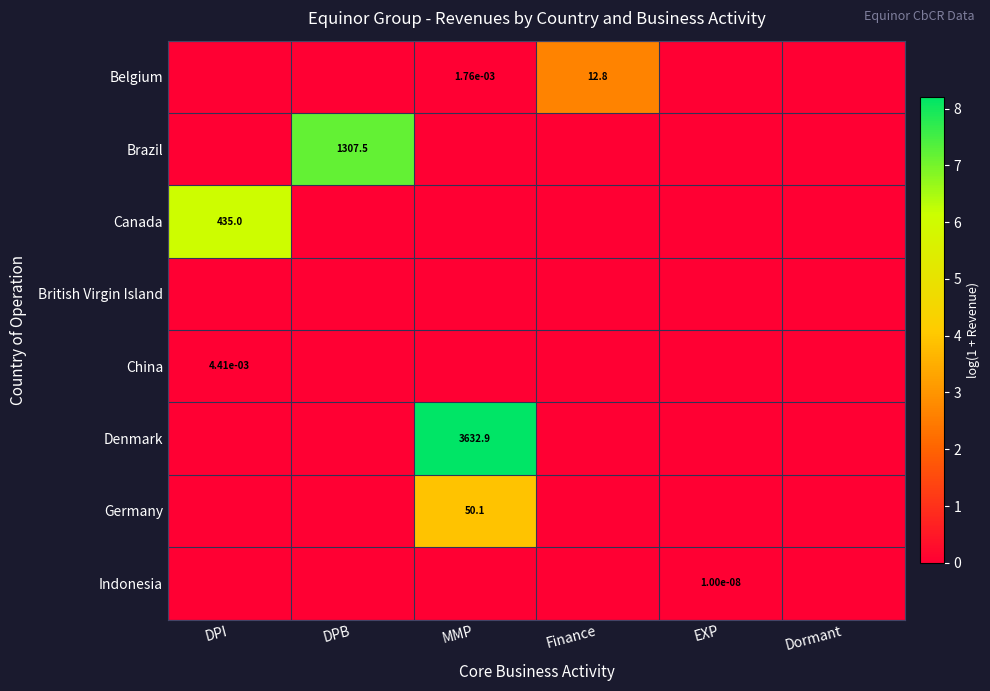

True or false: Brazil has a value of 2212.3 at DPB.

False